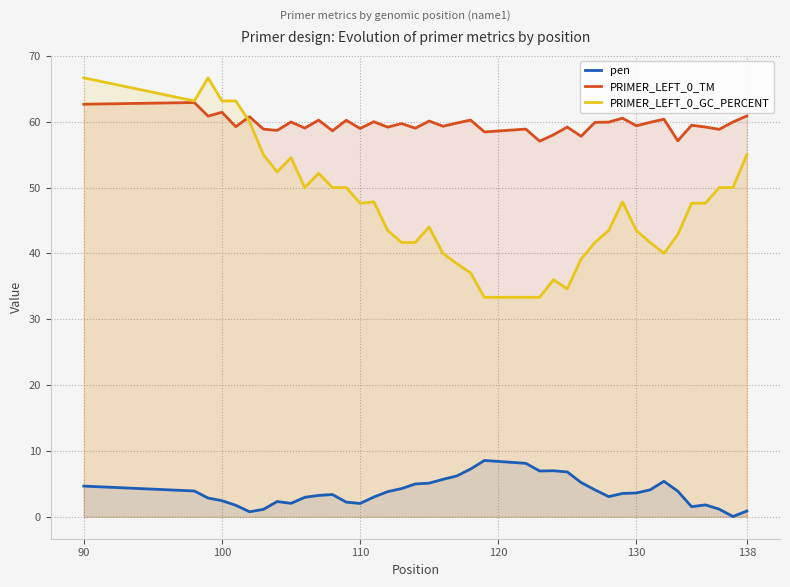

True or false: PRIMER_LEFT_0_TM and pen cross at least once.

False